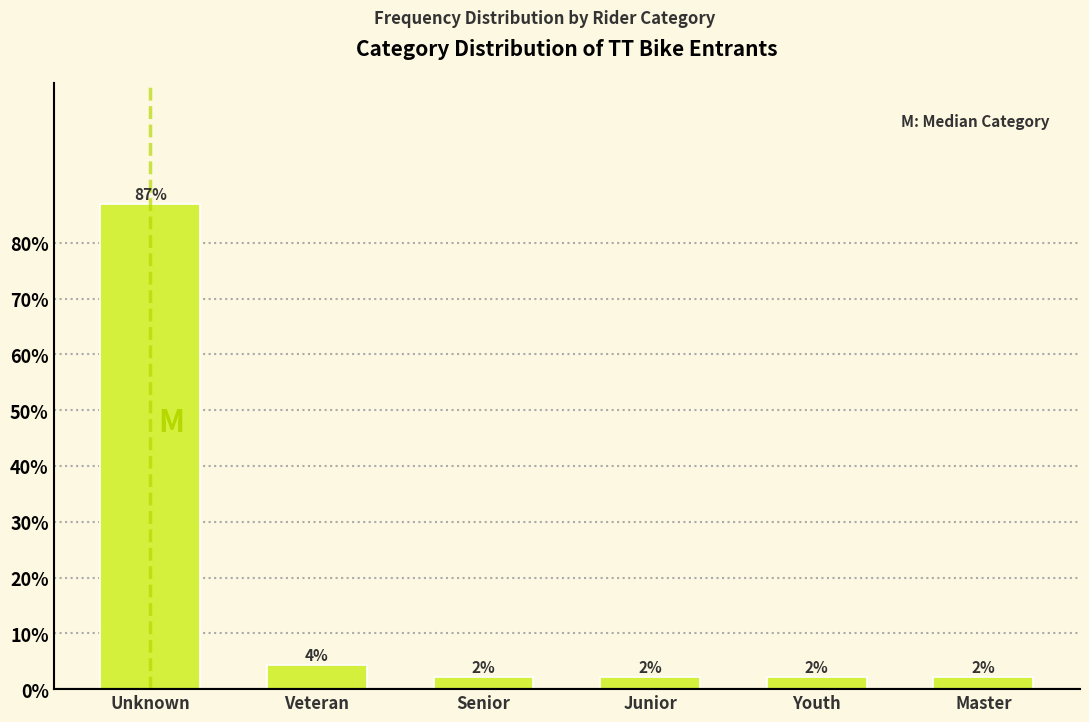

How many bars are there in total?

6